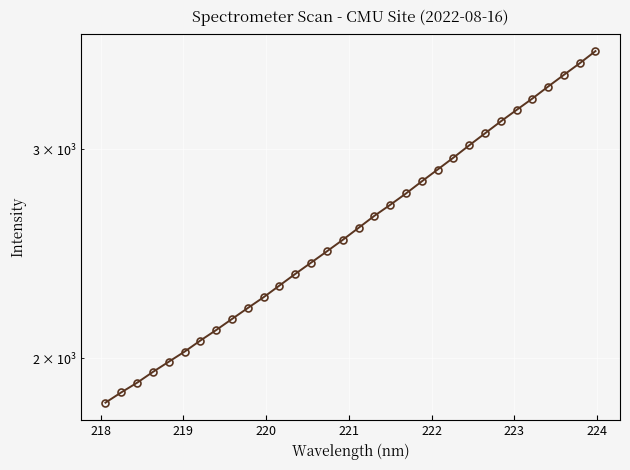

Count the number of categories in the chart.

32